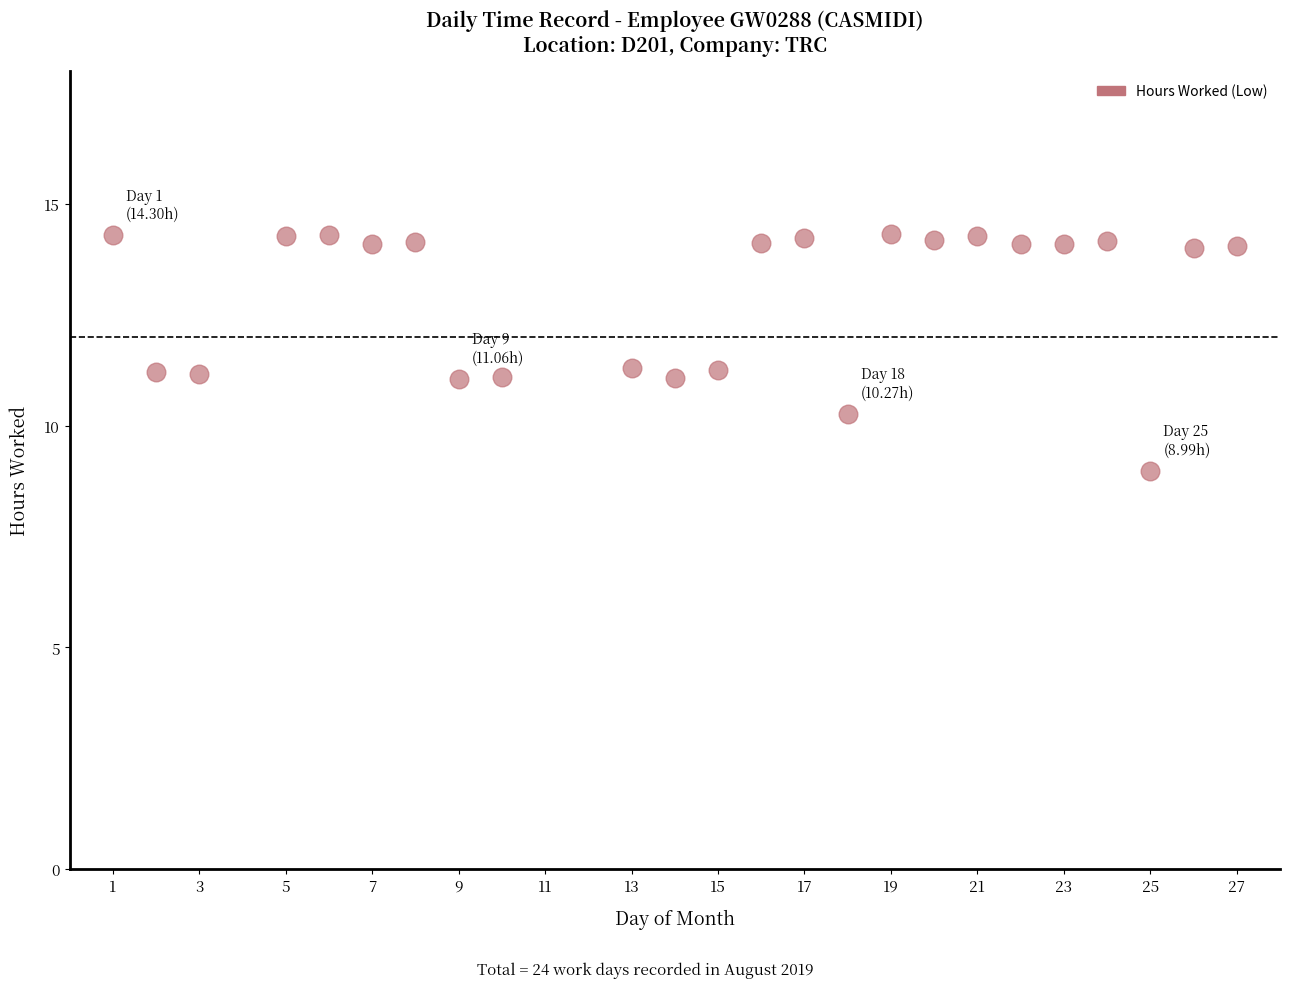

What is the range of Y values (max minus min)?

5.3